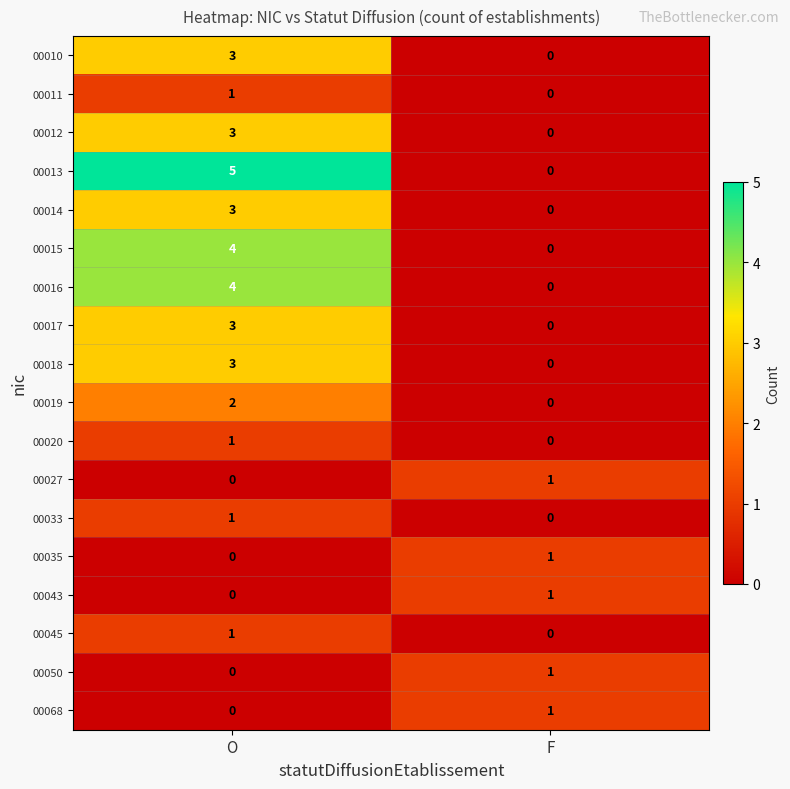

Count the number of data series in this chart.

18